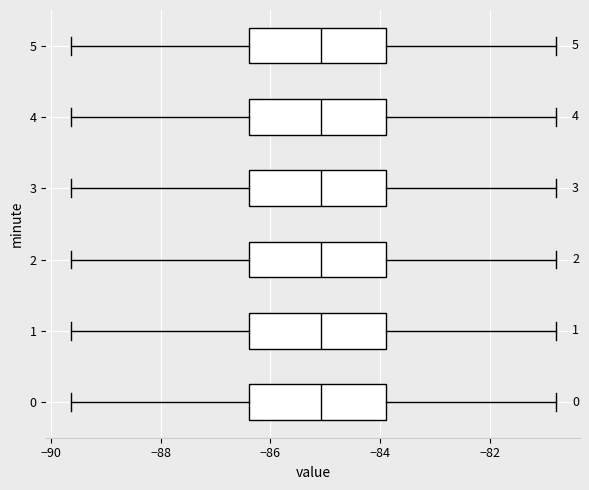

Reading bottom to top, read every box against the x-axis: the position of its median line, the range the box covers, and the ends of its whiskers. The values are not printed on the chart, so give them approximately, as read against the axis.

0: median -85.0, box -86.4 to -83.8, whiskers -89.6 to -80.8
1: median -85.0, box -86.4 to -83.8, whiskers -89.6 to -80.8
2: median -85.0, box -86.4 to -83.8, whiskers -89.6 to -80.8
3: median -85.0, box -86.4 to -83.8, whiskers -89.6 to -80.8
4: median -85.0, box -86.4 to -83.8, whiskers -89.6 to -80.8
5: median -85.0, box -86.4 to -83.8, whiskers -89.6 to -80.8